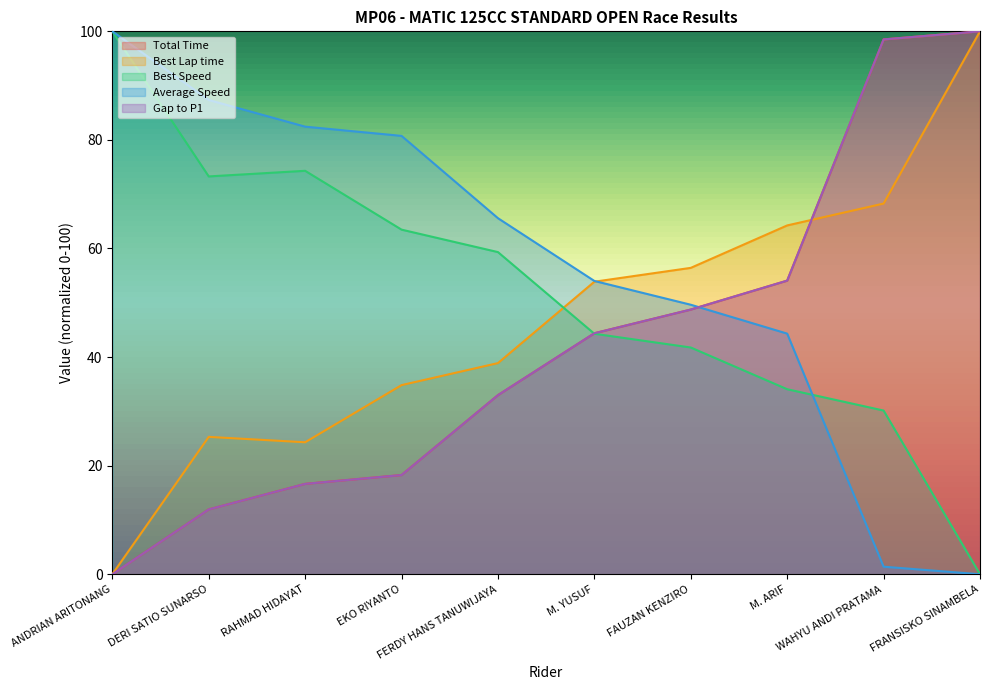

True or false: Best Lap time has more than 1 interior local peaks.

False